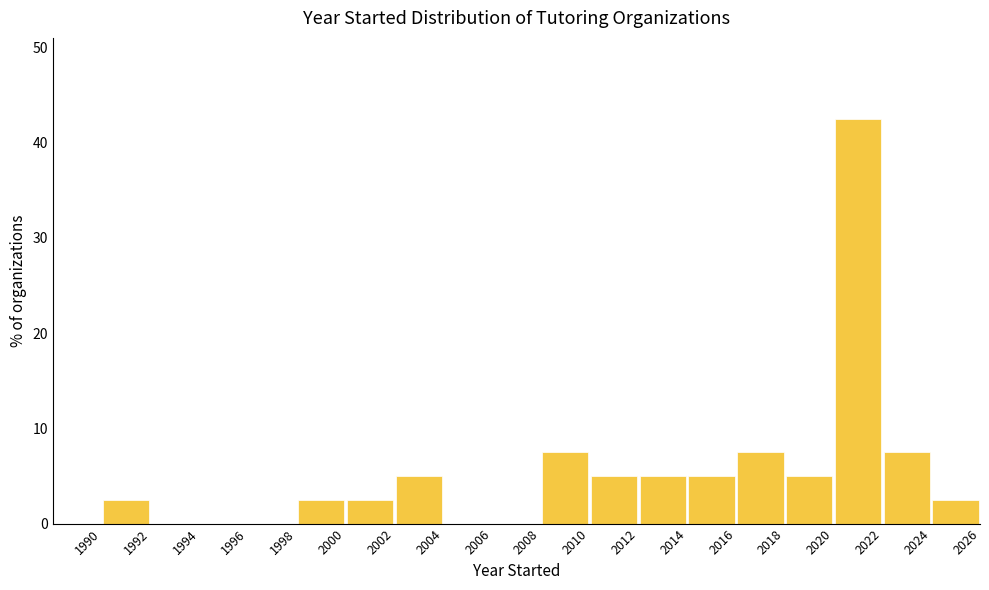

Reading left to right, transcribe this chart: for each bar, give the range it covers on the x-axis and its height. The values are not printed on the chart, so give them approximately, as read against the axis.

1988 to 1990: 0
1990 to 1992: 3
1992 to 1994: 0
1994 to 1996: 0
1996 to 1998: 0
1998 to 2000: 3
2000 to 2002: 3
2002 to 2004: 5
2004 to 2006: 0
2006 to 2008: 0
2008 to 2010: 8
2010 to 2012: 5
2012 to 2014: 5
2014 to 2016: 5
2016 to 2018: 8
2018 to 2020: 5
2020 to 2022: 43
2022 to 2024: 8
2024 to 2026: 3